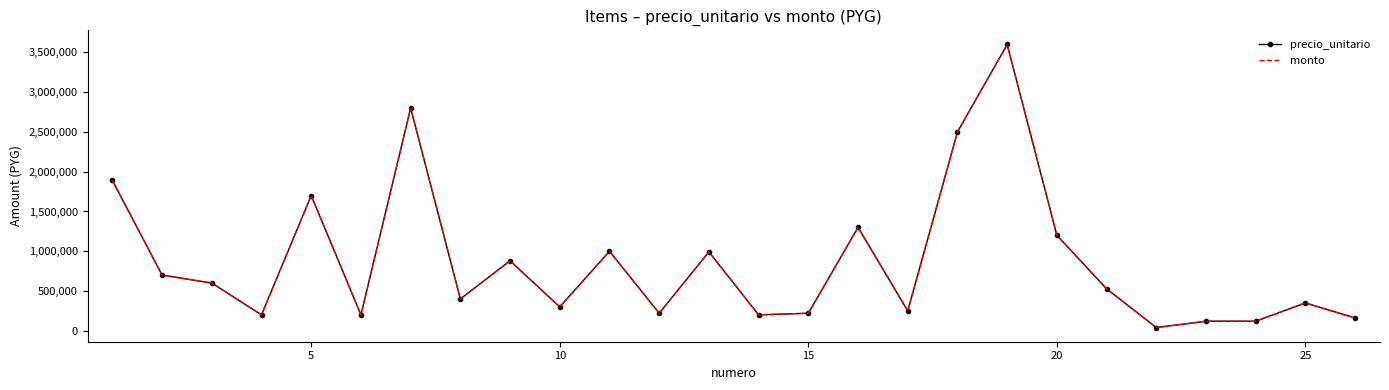

What are all the series names shown in the legend?

precio_unitario, monto